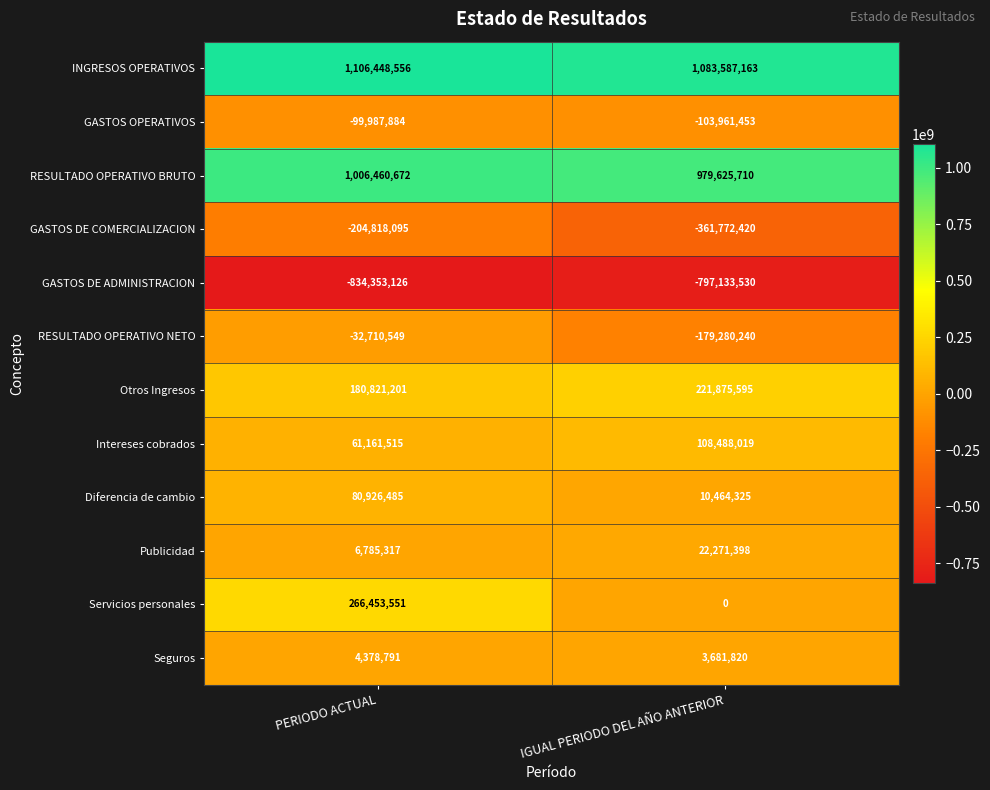

Rank the series at PERIODO ACTUAL from highest to lowest value.

INGRESOS OPERATIVOS, RESULTADO OPERATIVO BRUTO, Servicios personales, Otros Ingresos, Diferencia de cambio, Intereses cobrados, Publicidad, Seguros, RESULTADO OPERATIVO NETO, GASTOS OPERATIVOS, GASTOS DE COMERCIALIZACION, GASTOS DE ADMINISTRACION